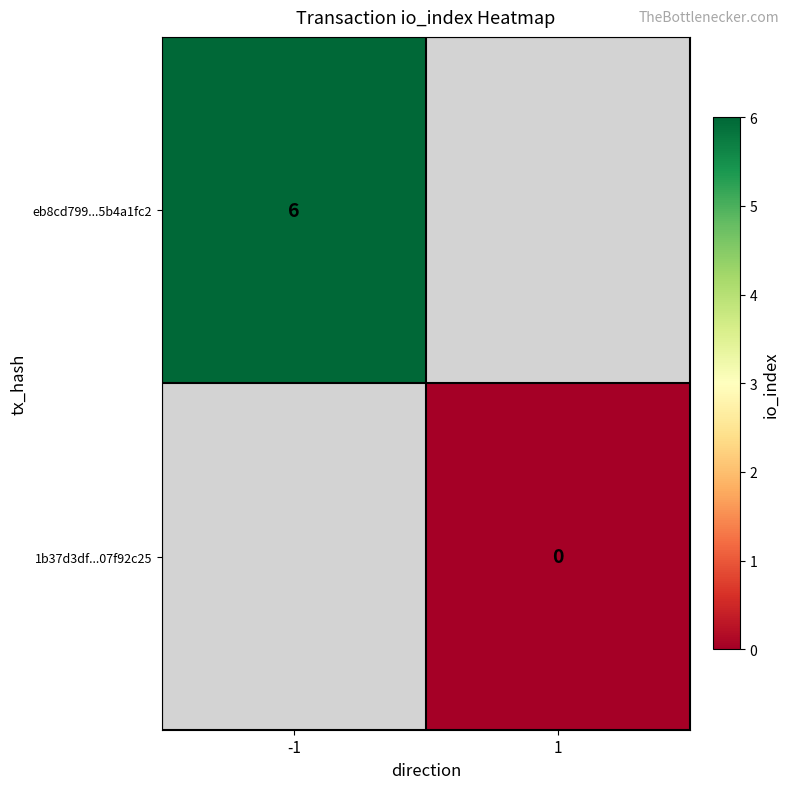

The value of 1b37d3df...07f92c25 at 1 is 0.0. True or false?

True